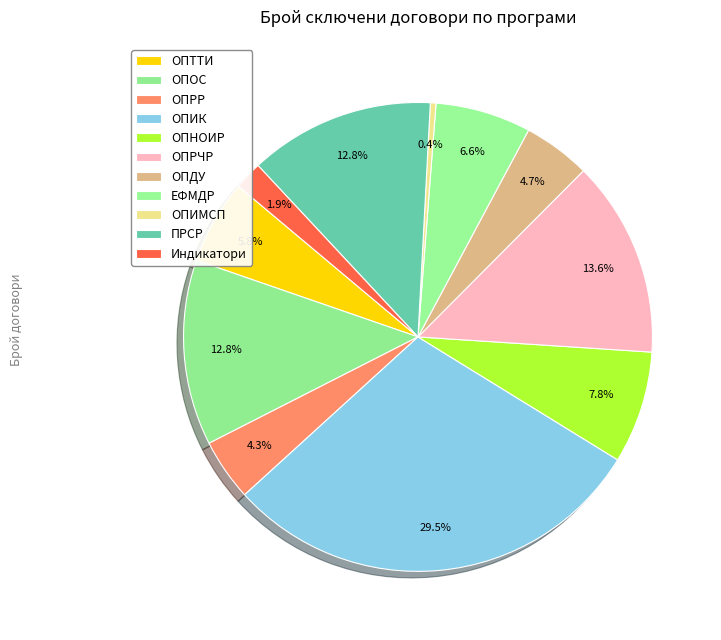

What is the ratio of the value at ОПДУ to the value at ОПТТИ?

0.8